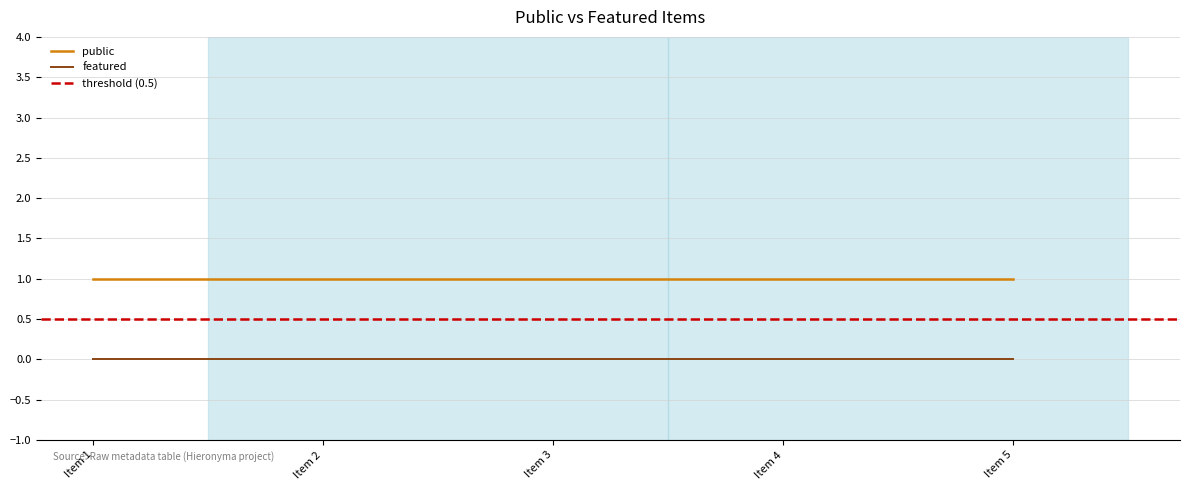

List the series in order of their peak value, highest first.

public, featured